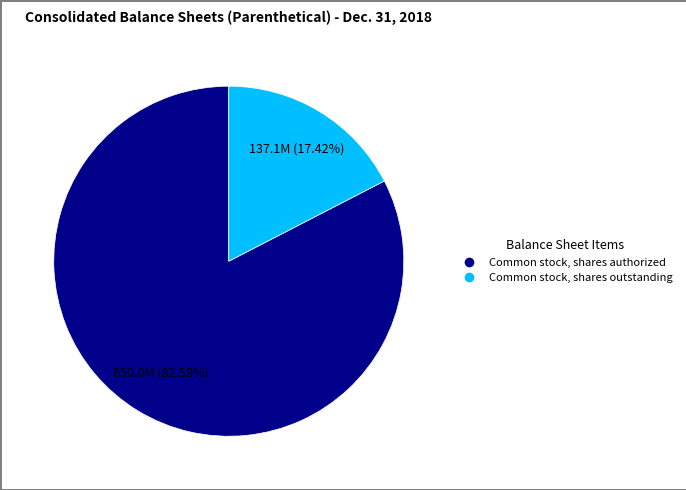

Count the number of slices in the pie.

2